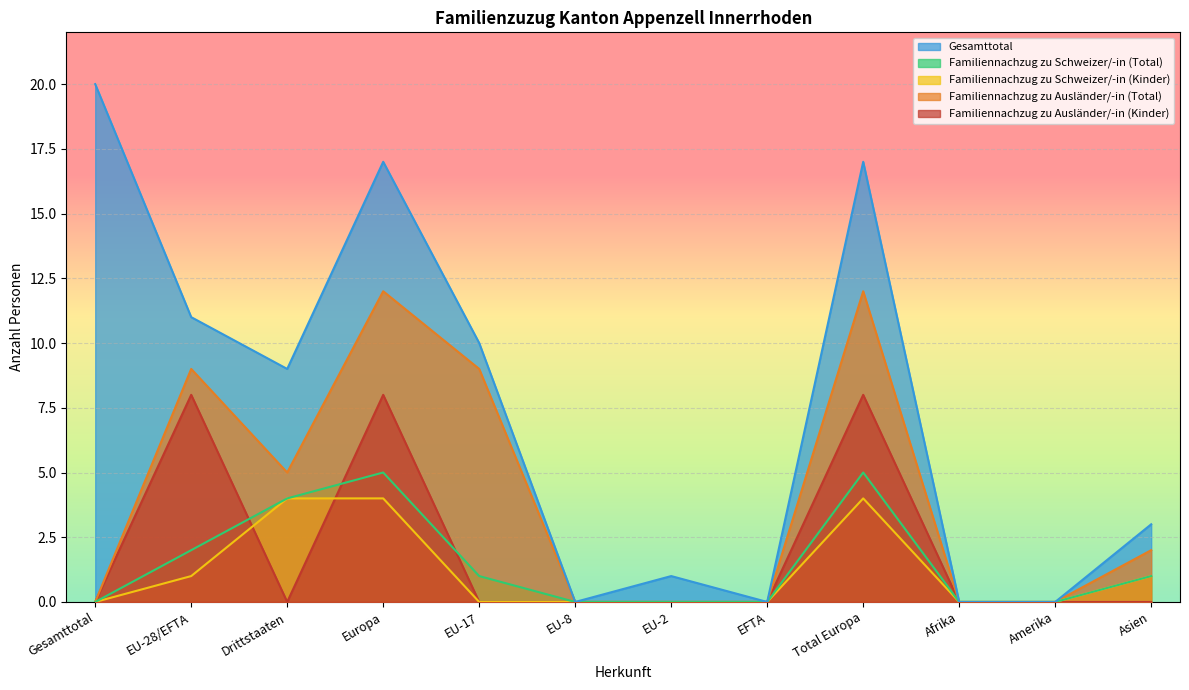

True or false: Familiennachzug zu Schweizer/-in (Kinder) and Gesamttotal cross at least once.

False